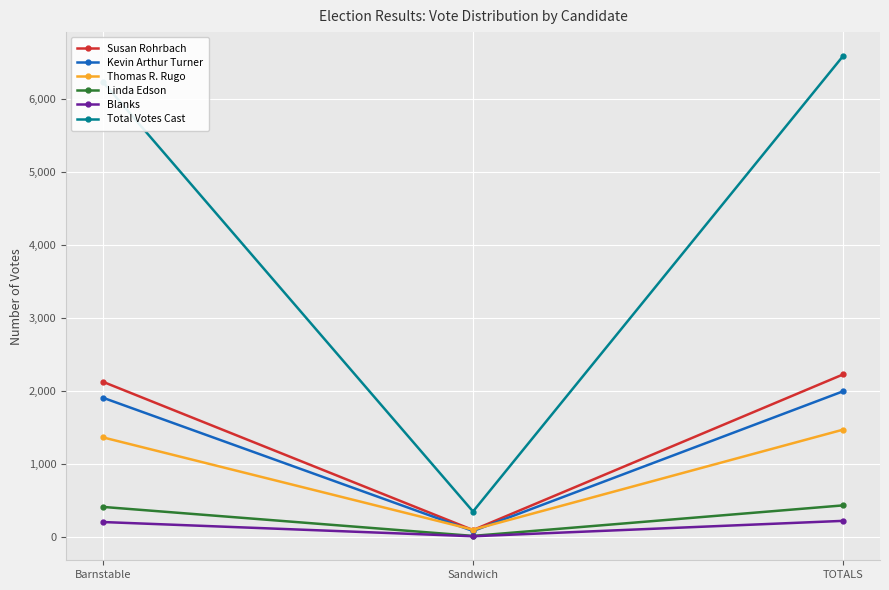

How many lines are shown in the chart?

6